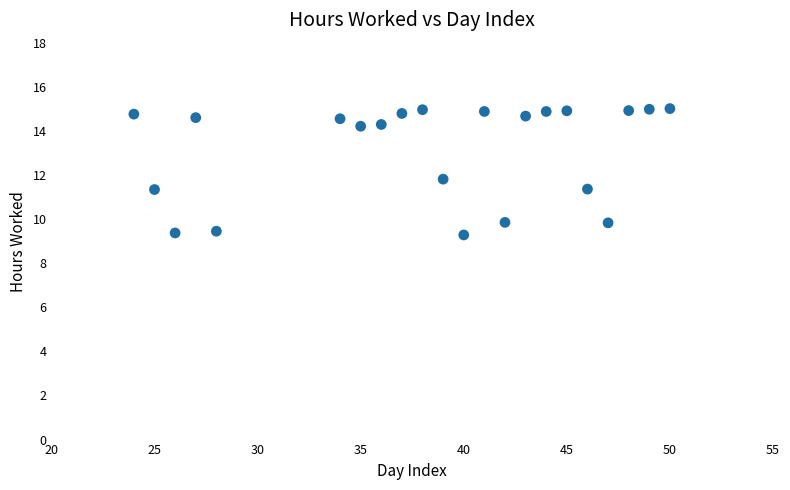

What is the range of X values (max minus min)?

26.0